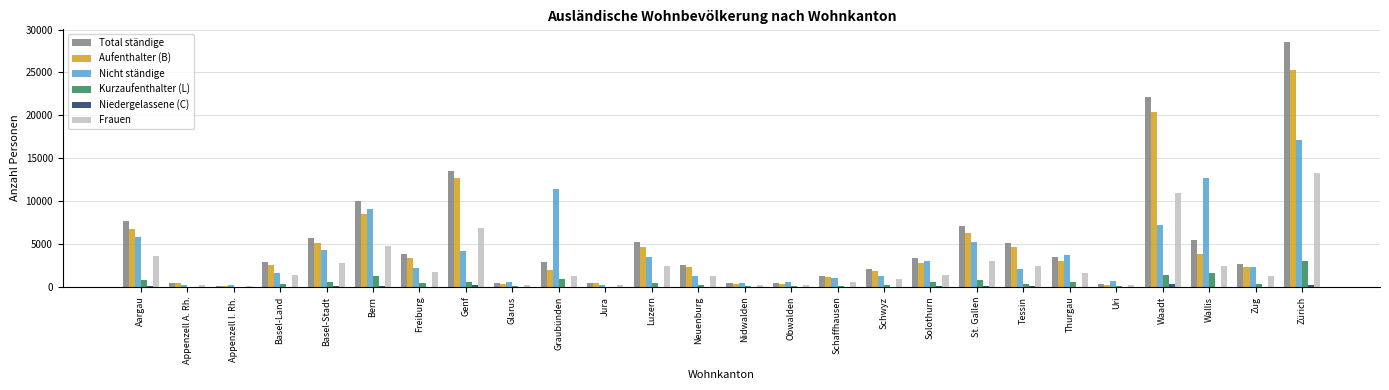

What is the sum of all Total ständige values?

138249